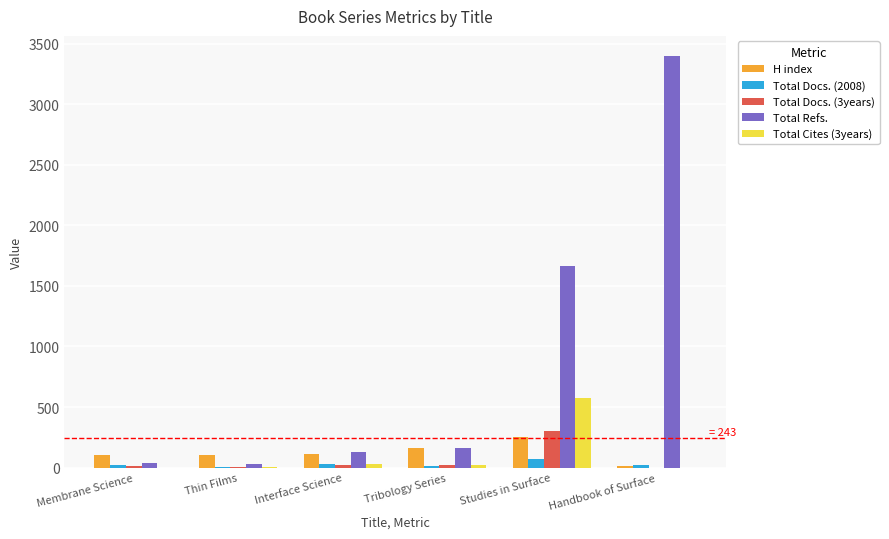

Which series changed the most between Membrane Science and Handbook of Surface?

Total Refs.